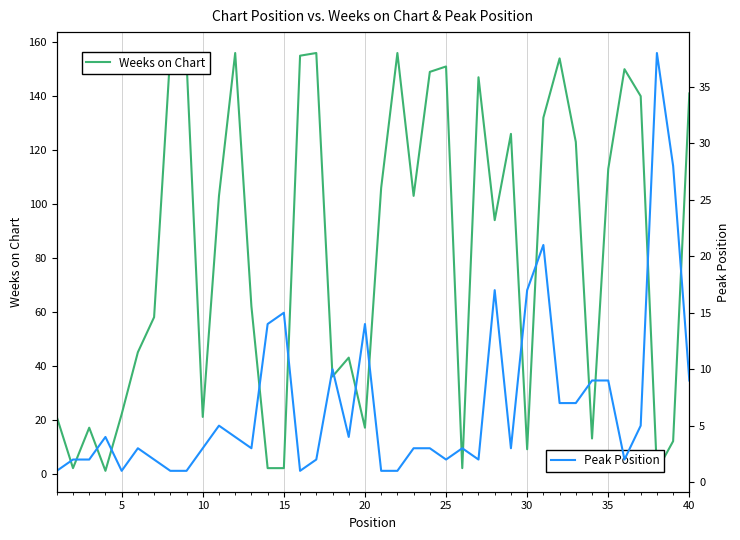

Count the number of data series in this chart.

2